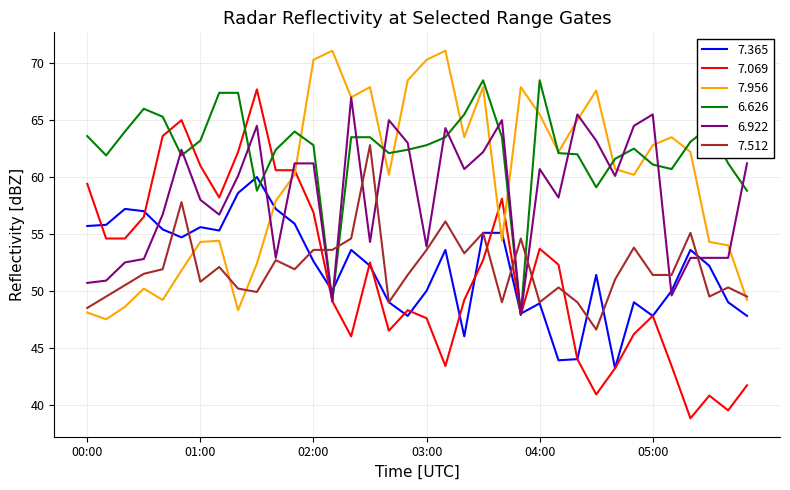

Which series has the widest spread of values?

7.069